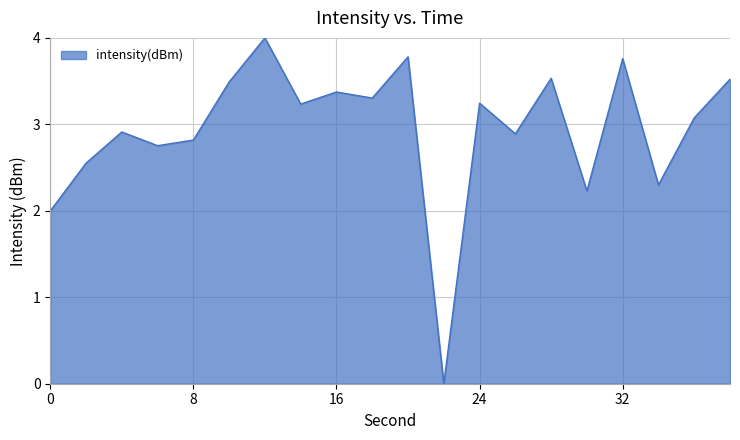

What is the maximum value shown in the chart?

4.0